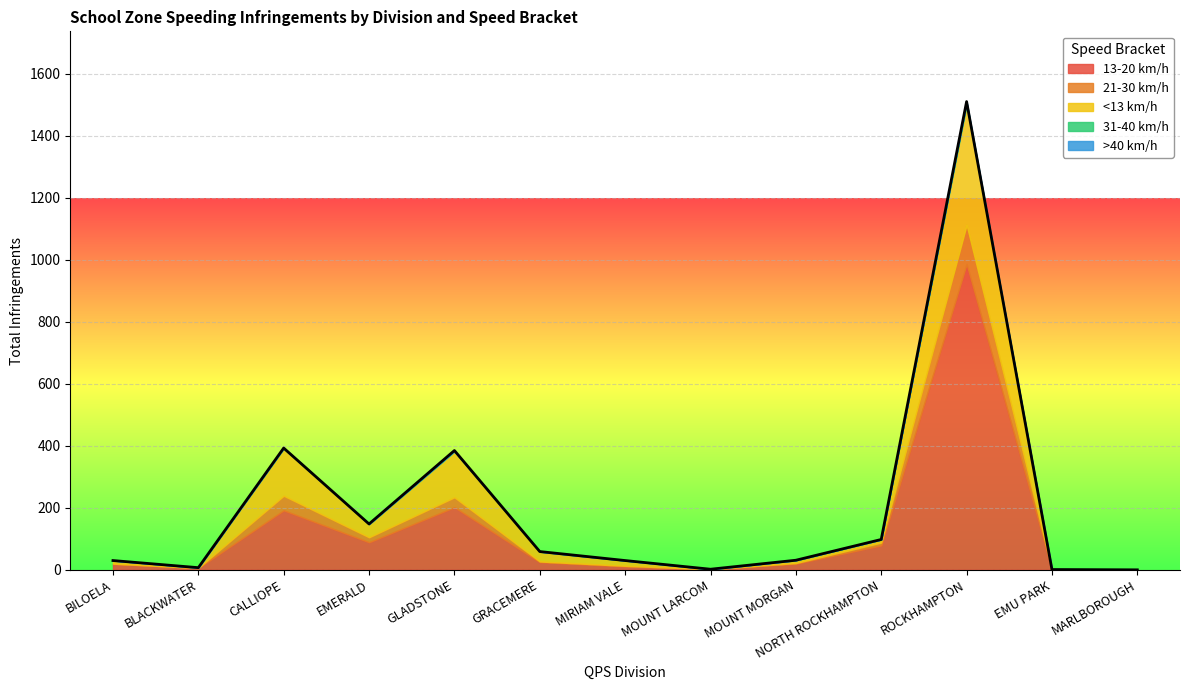

What is the spread (max minus min) of values at CALLIOPE?

192